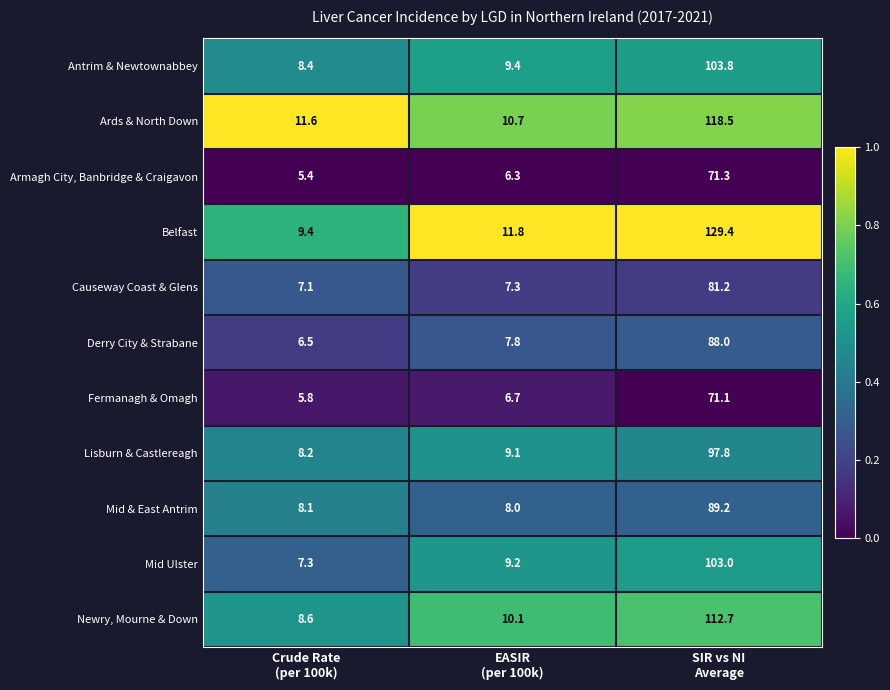

What is the total value across all series at EASIR
(per 100k)?

96.4